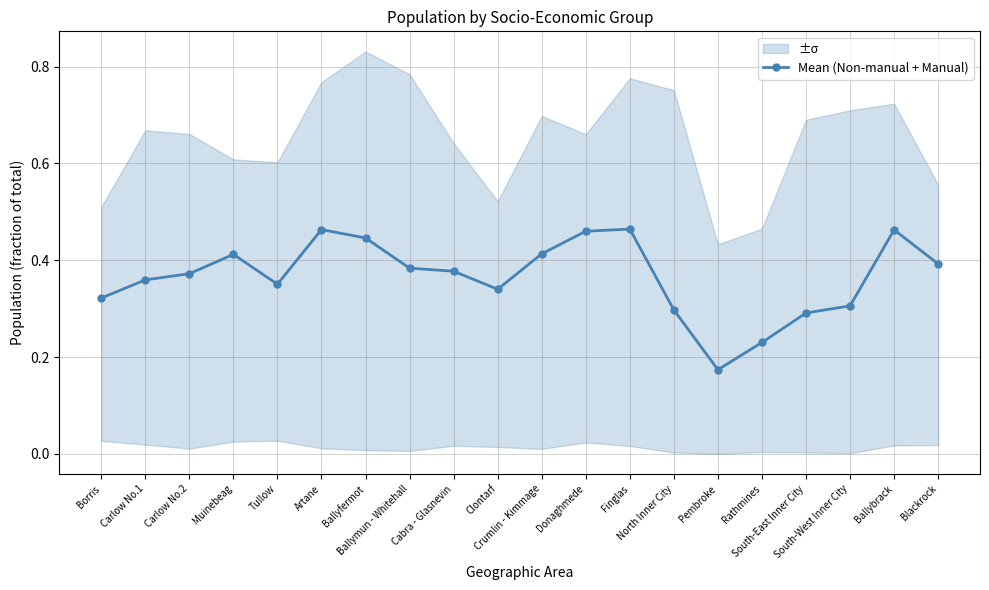

Where is the first local maximum?

Muinebeag